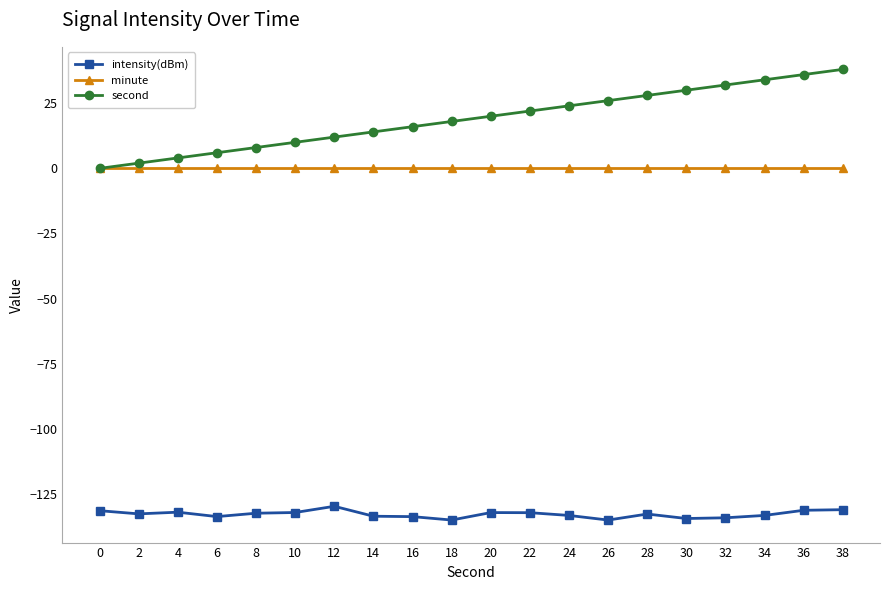

Which series has the largest total across all categories?

second